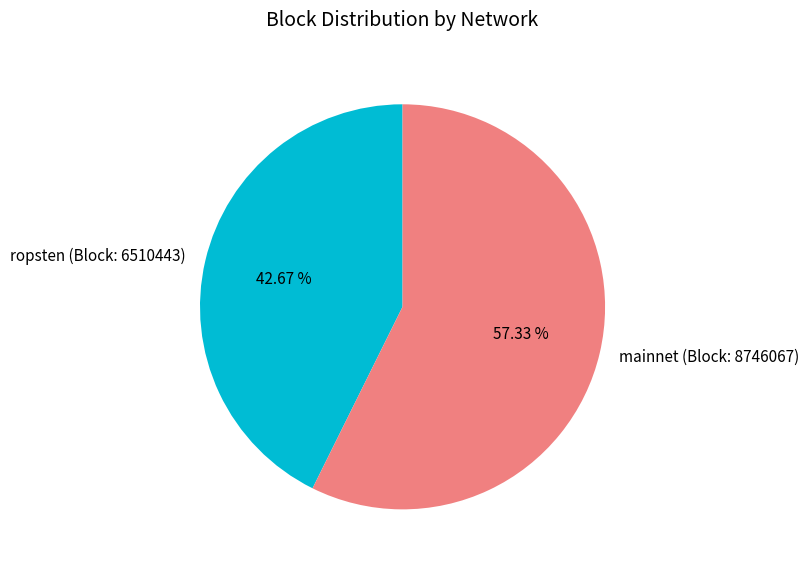

Rank the categories by value from lowest to highest.

ropsten (Block: 6510443), mainnet (Block: 8746067)